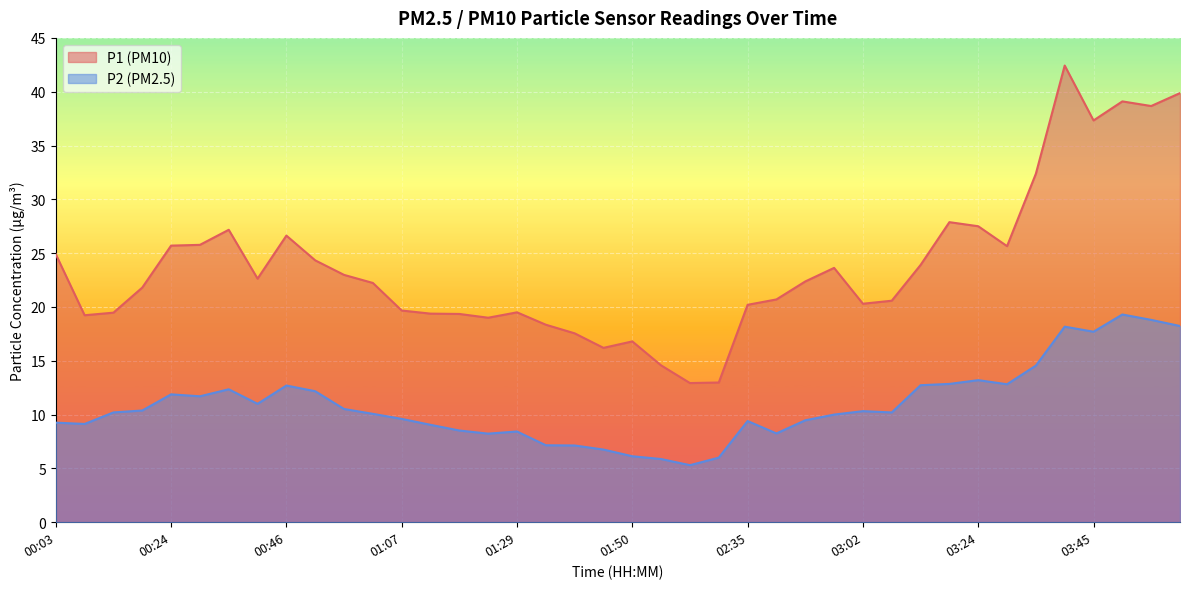

Reading left to right, what are all the values shown in this chart?

P1: 00:03=24.9	00:08=19.2	00:14=19.5	00:19=21.8	00:24=25.7	00:30=25.8	00:35=27.2	00:41=22.6	00:46=26.6	00:51=24.3	00:57=23.0	01:02=22.2	01:07=19.7	01:13=19.4	01:18=19.4	01:23=19.0	01:29=19.5	01:34=18.4	01:40=17.6	01:45=16.2	01:50=16.8	01:56=14.6	02:01=12.9	02:07=13.0	02:35=20.2	02:40=20.7	02:46=22.4	02:51=23.6	03:02=20.3	03:08=20.6	03:13=23.9	03:18=27.9	03:24=27.5	03:29=25.6	03:34=32.4	03:40=42.4	03:45=37.3	03:51=39.1	03:56=38.7	04:01=39.9
P2: 00:03=9.2	00:08=9.1	00:14=10.2	00:19=10.4	00:24=11.9	00:30=11.7	00:35=12.3	00:41=11.0	00:46=12.7	00:51=12.2	00:57=10.5	01:02=10.1	01:07=9.6	01:13=9.1	01:18=8.5	01:23=8.2	01:29=8.4	01:34=7.2	01:40=7.1	01:45=6.8	01:50=6.1	01:56=5.9	02:01=5.3	02:07=6.0	02:35=9.4	02:40=8.2	02:46=9.5	02:51=10.0	03:02=10.3	03:08=10.2	03:13=12.7	03:18=12.8	03:24=13.2	03:29=12.8	03:34=14.6	03:40=18.2	03:45=17.7	03:51=19.3	03:56=18.8	04:01=18.2